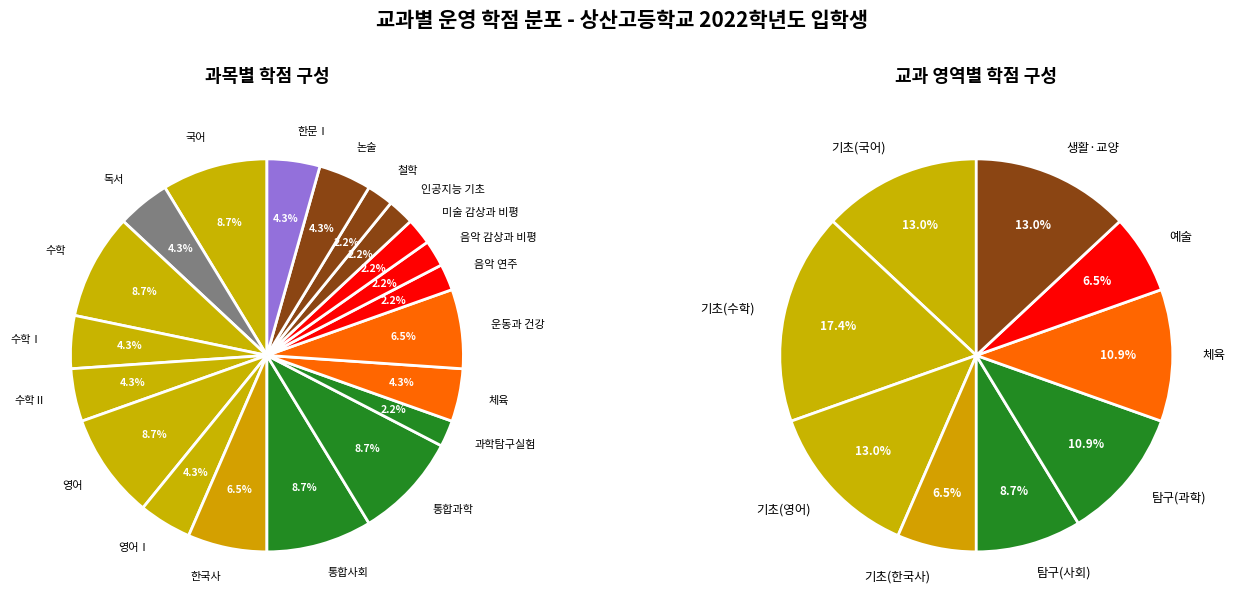

How many slices are in this pie chart?

20